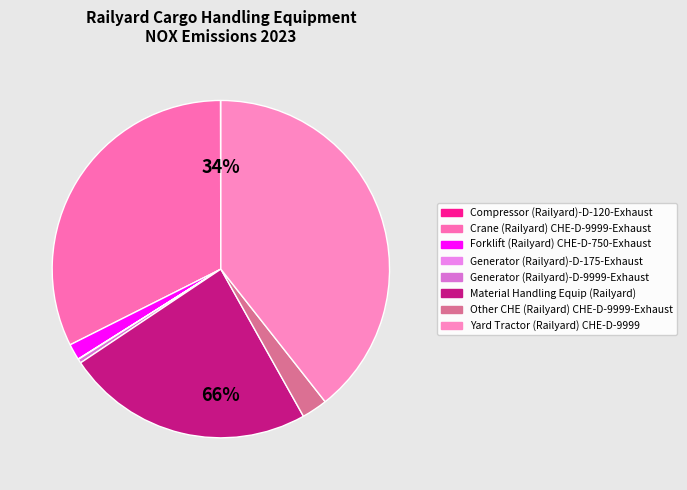

Rank the categories by value from highest to lowest.

Yard Tractor (Railyard) CHE-D-9999, Crane (Railyard) CHE-D-9999-Exhaust, Material Handling Equip (Railyard), Other CHE (Railyard) CHE-D-9999-Exhaust, Forklift (Railyard) CHE-D-750-Exhaust, Generator (Railyard)-D-9999-Exhaust, Compressor (Railyard)-D-120-Exhaust, Generator (Railyard)-D-175-Exhaust